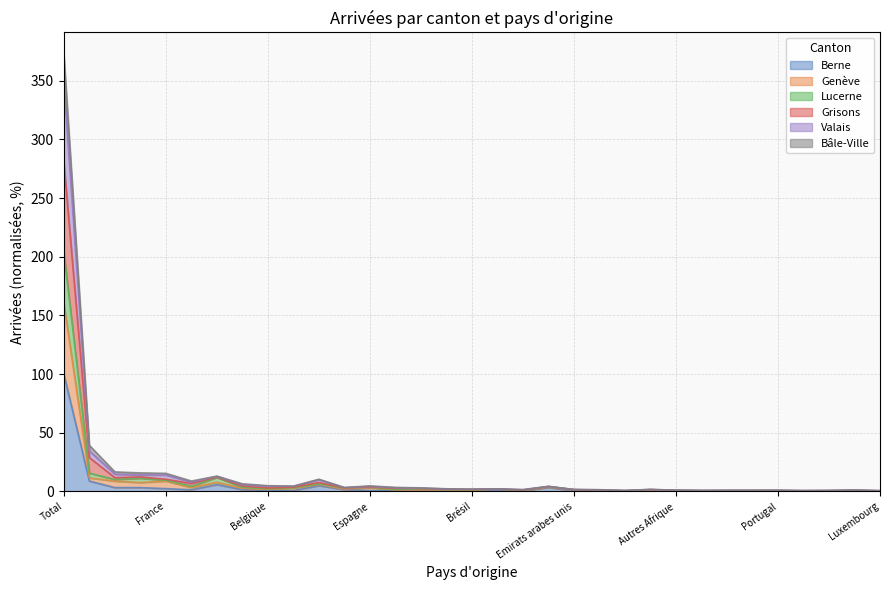

Is the value of Bâle-Ville at Autres Europe greater than the value of Valais at Thaïlande?

No